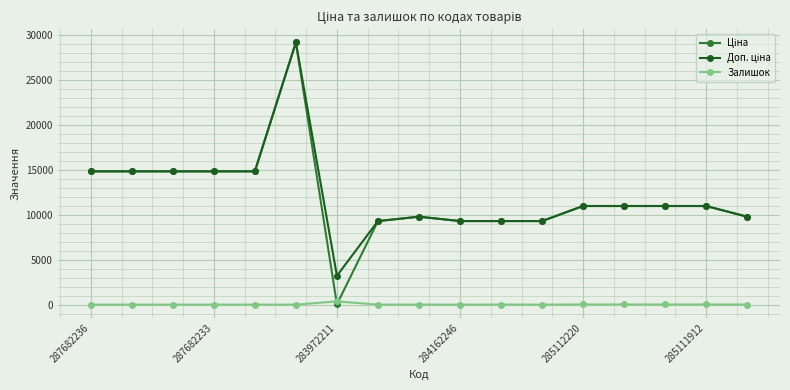

True or false: Ціна and Доп. ціна cross at least once.

False